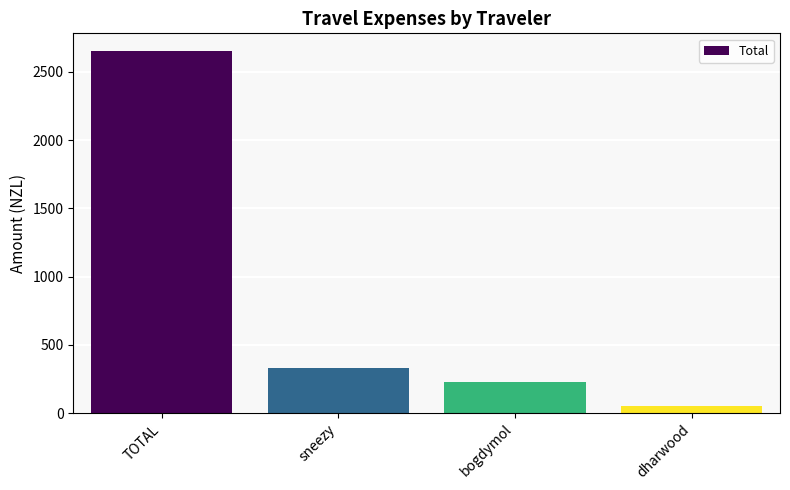

List the labels in order of value, smallest first.

dharwood, bogdymol, sneezy, TOTAL